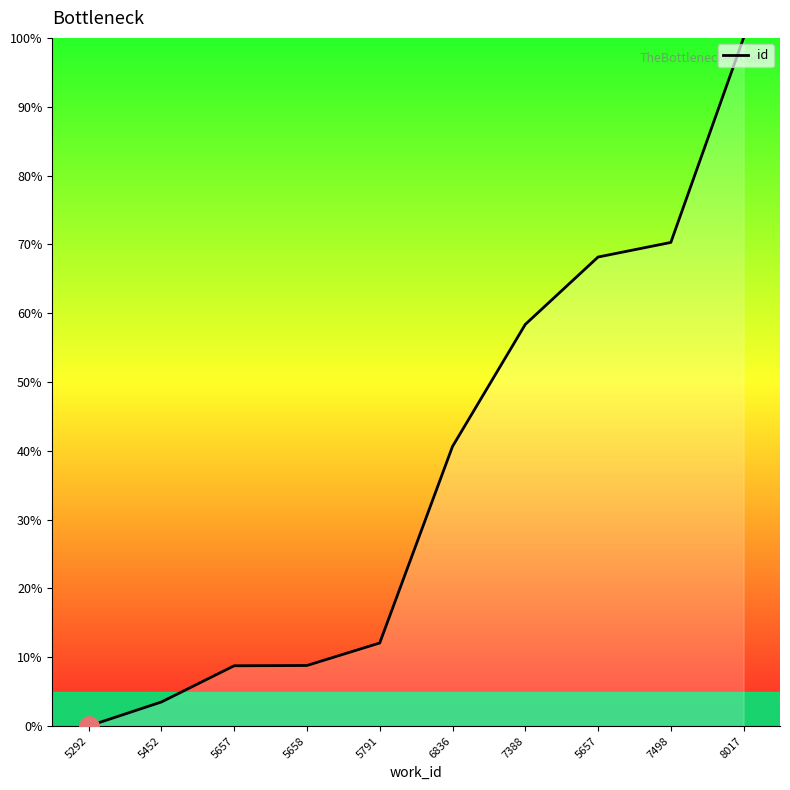

At which label does the data first exceed 40?

6836